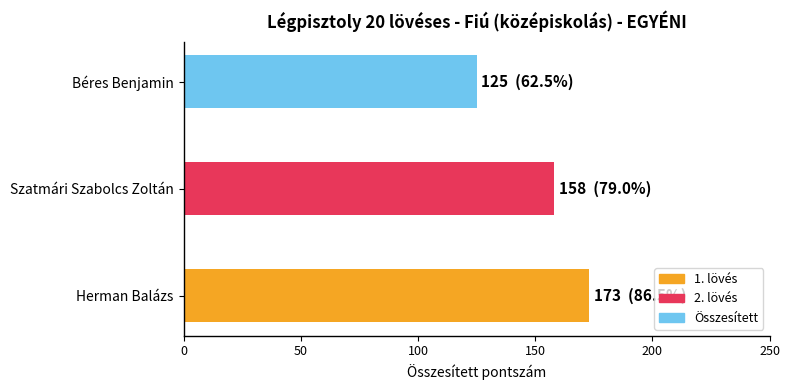

Rank the categories by value from highest to lowest.

Herman Balázs, Szatmári Szabolcs Zoltán, Béres Benjamin